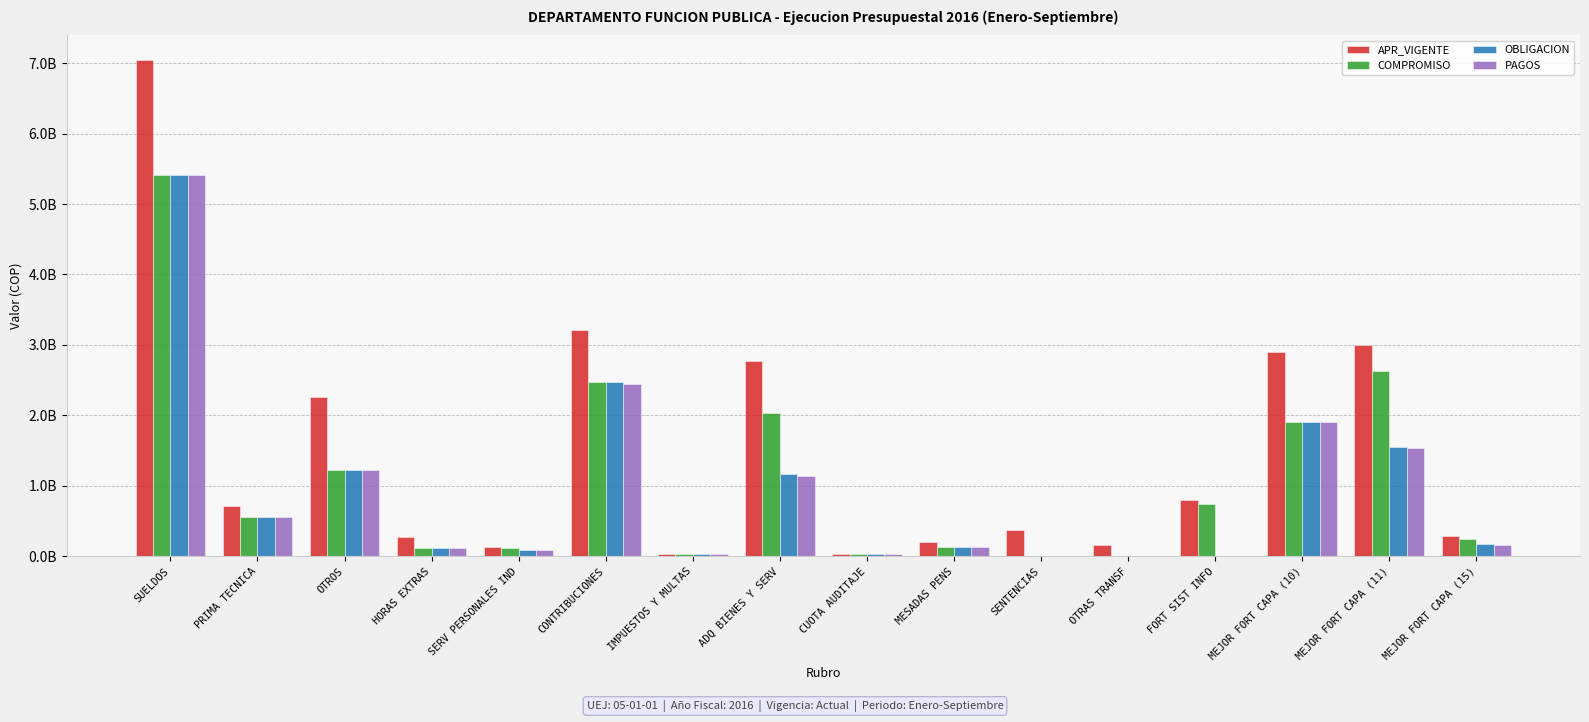

Rank the series at ADQ BIENES Y SERV from highest to lowest value.

APR_VIGENTE, COMPROMISO, OBLIGACION, PAGOS